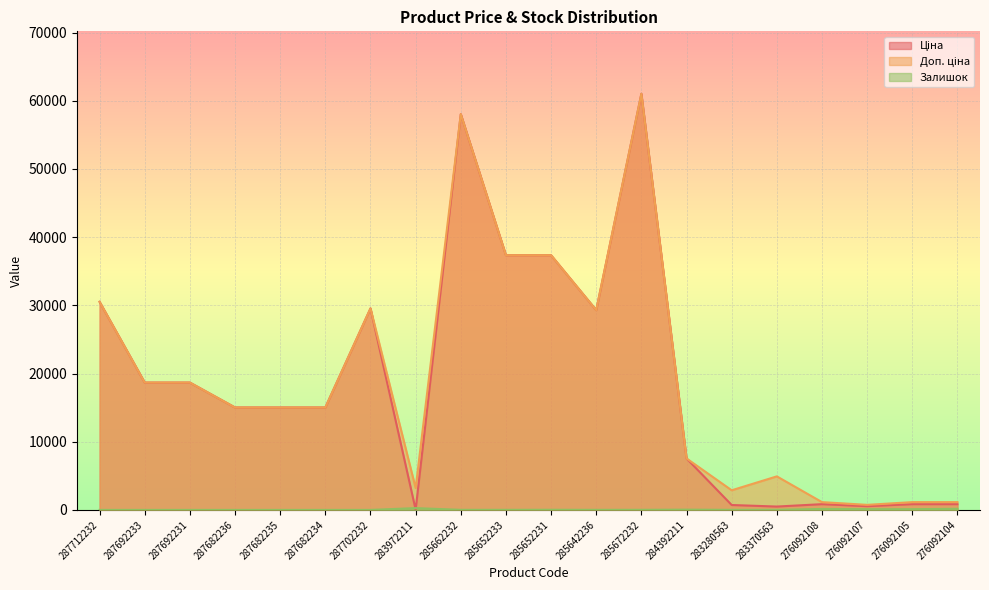

How many interior local peaks does the Залишок series have?

4